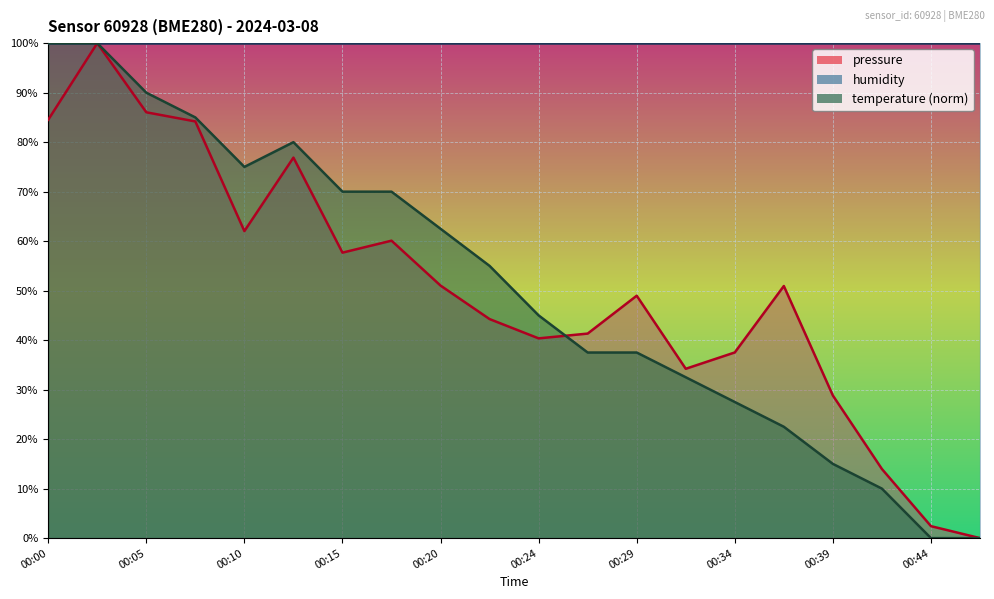

Is the value of temperature at 00:24 greater than the value of pressure at 00:10?

No